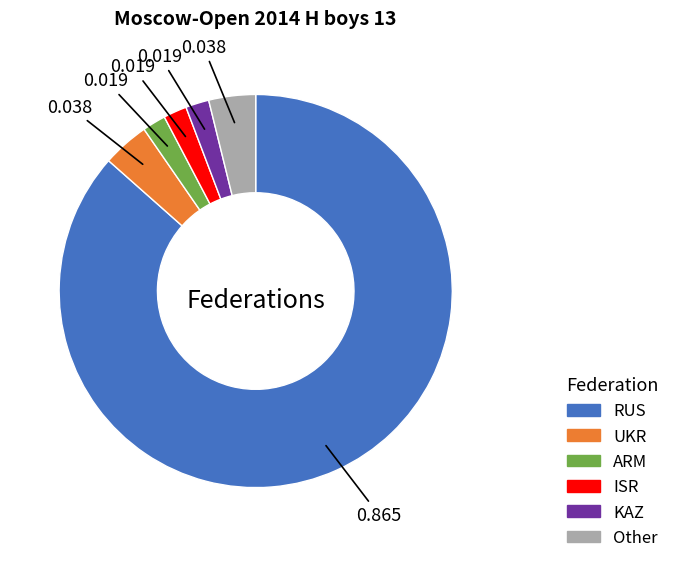

How many slices are in this pie chart?

6